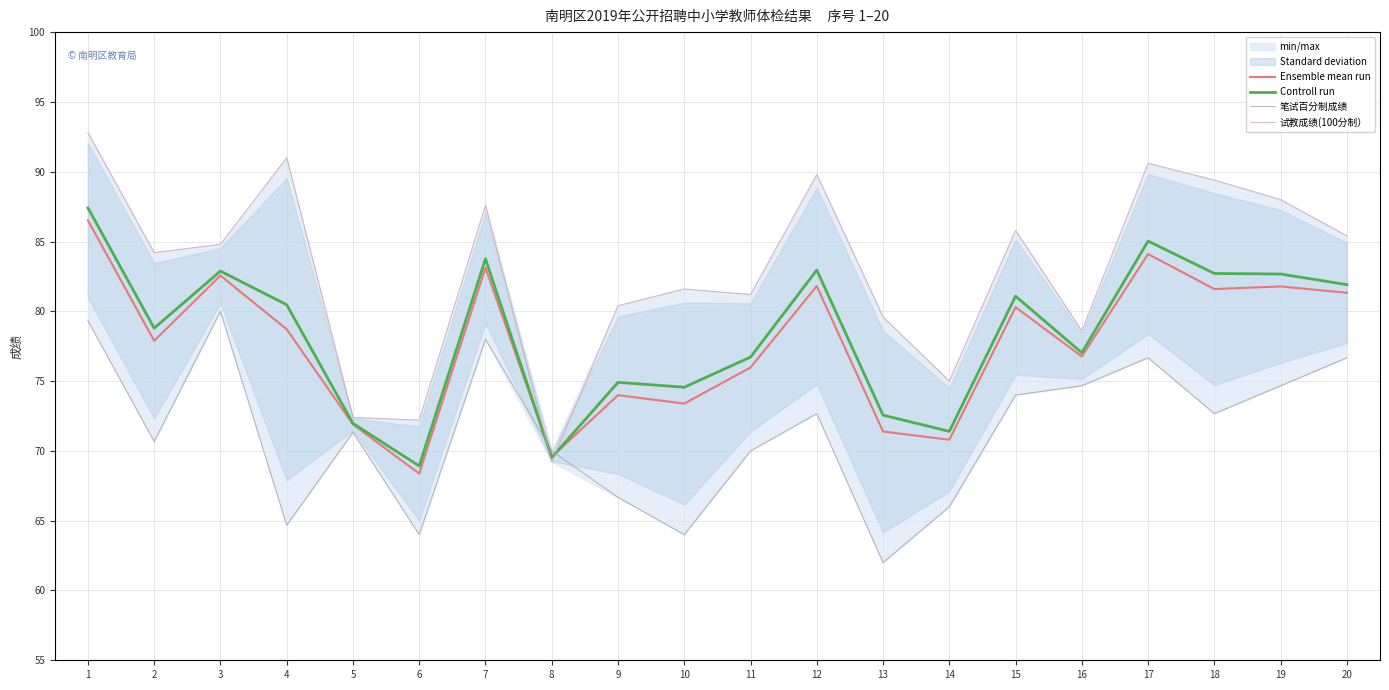

Which series changed the most between 2 and 18?

试教成绩(100分制）